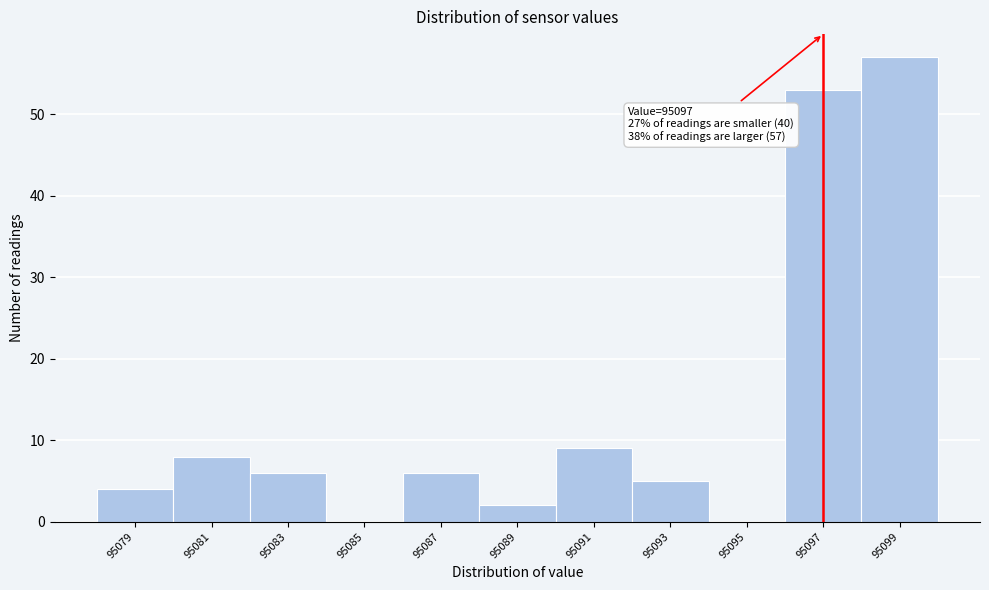

Which range on the x-axis has the tallest bar?

95098 to 95100